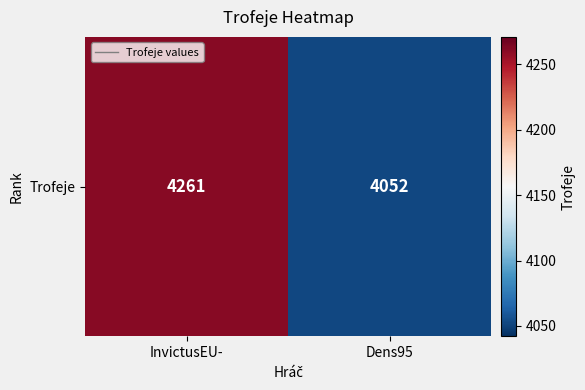

The value at Dens95 is 1235. True or false?

False